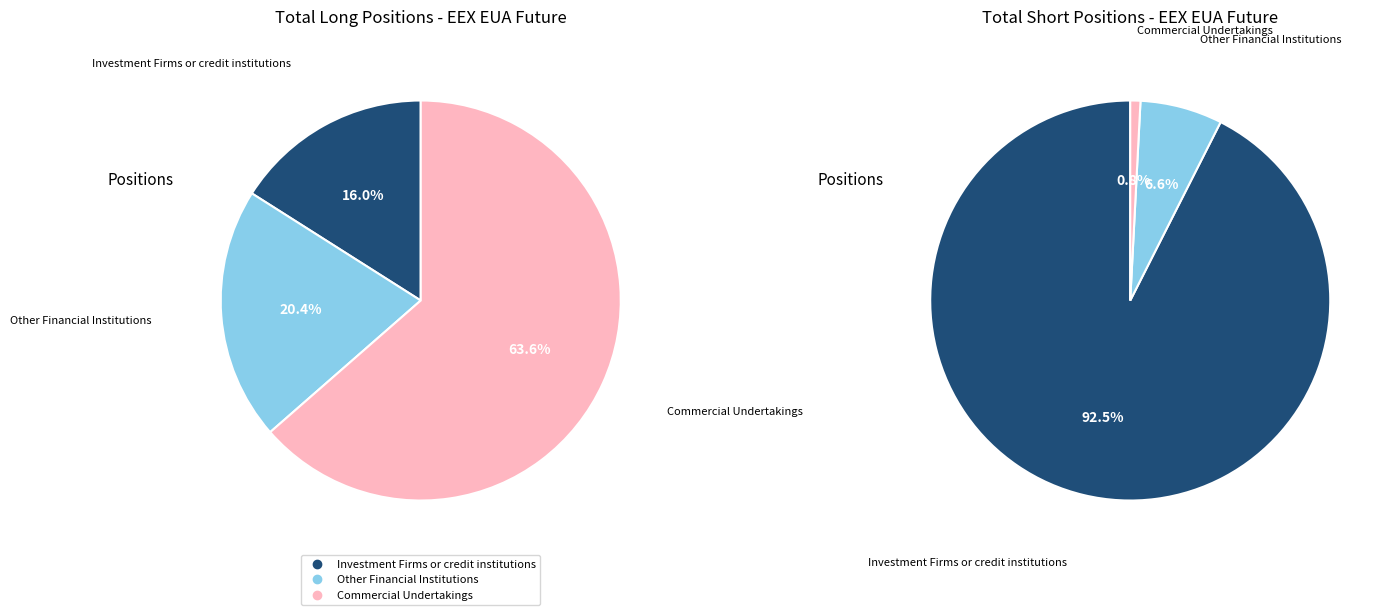

Combined, do Investment Firms or credit institutions and Commercial Undertakings account for over 50%?

Yes